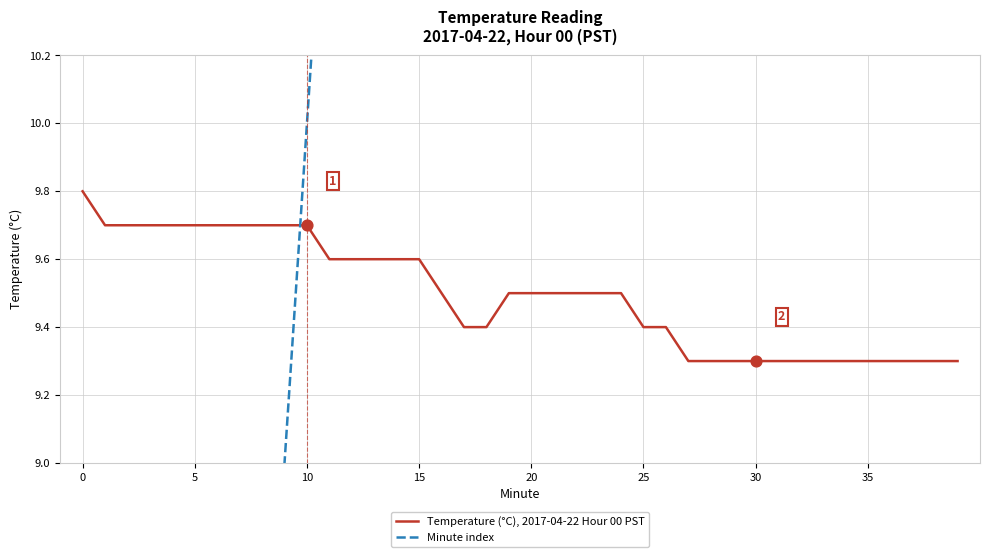

At how many categories does at least one series exceed 9?

40